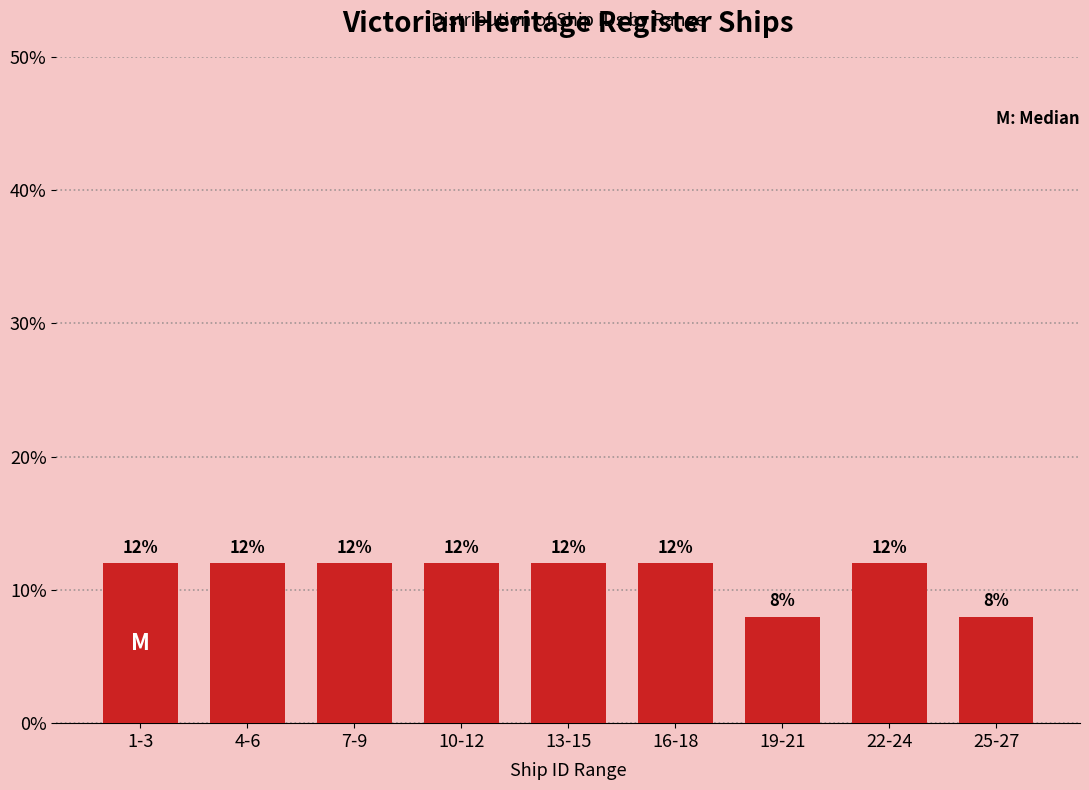

Reading left to right, what are all the values shown in this chart?

12	12	12	12	12	12	8	12	8